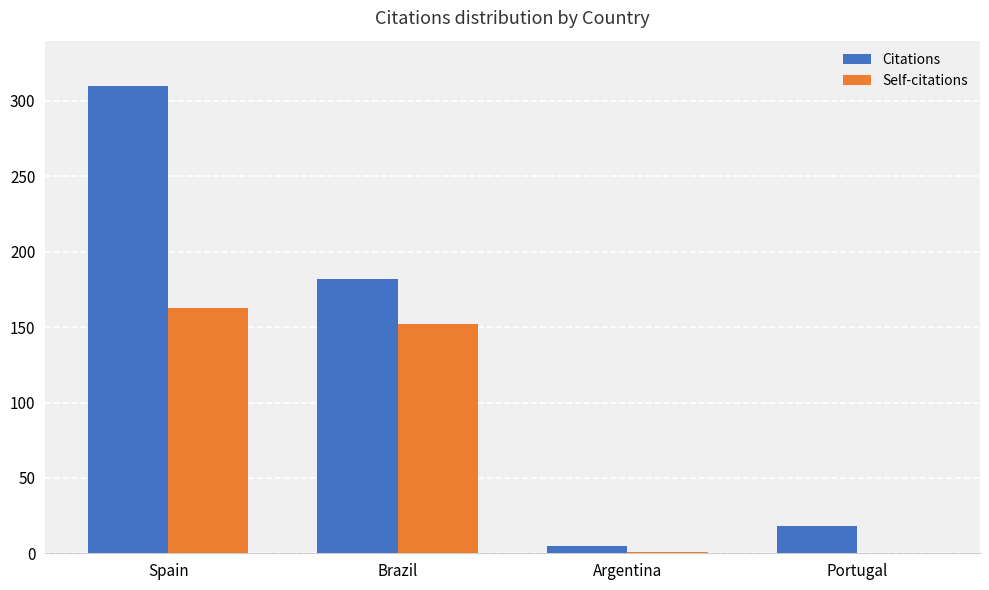

Where is Citations nearest to the value 157?

Brazil